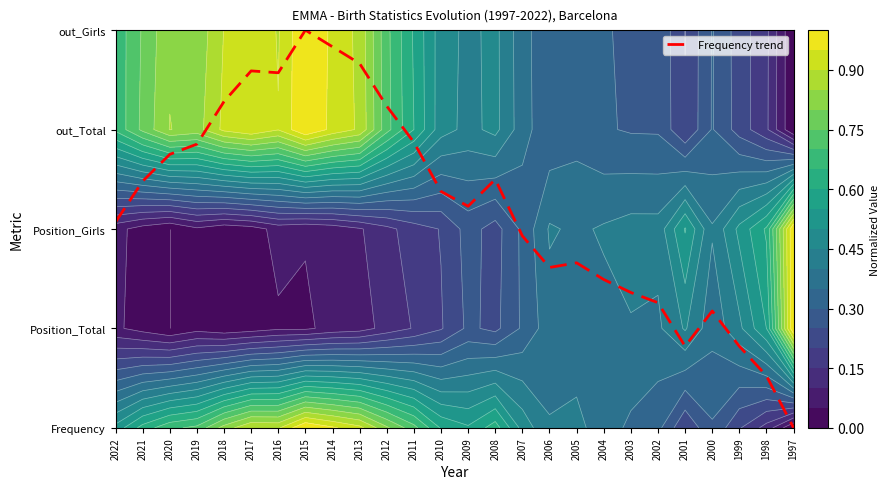

How many series are shown in this chart?

1